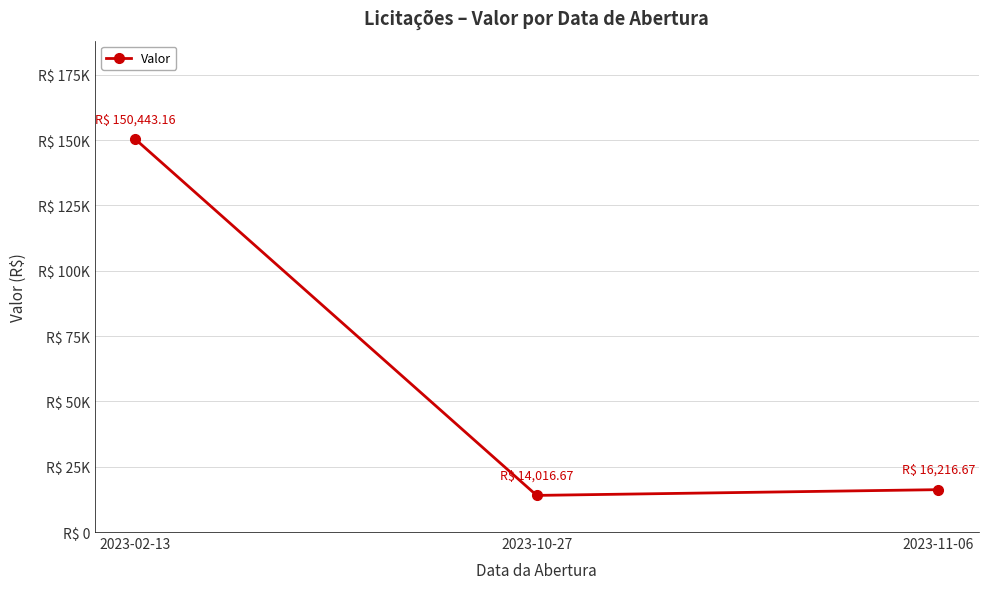

What is the difference between the second highest and minimum values?

2200.0